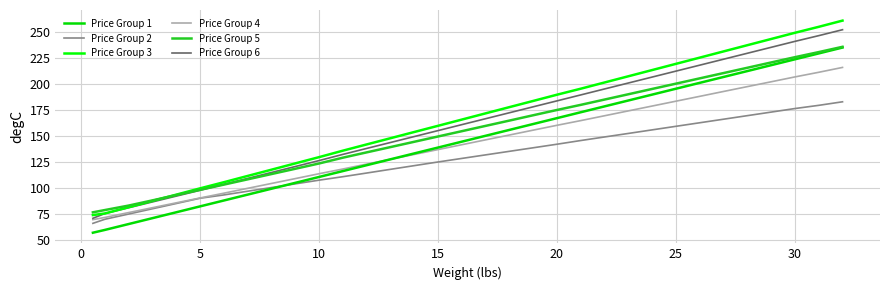

How many values in the Price Group 2 series exceed 128?

17